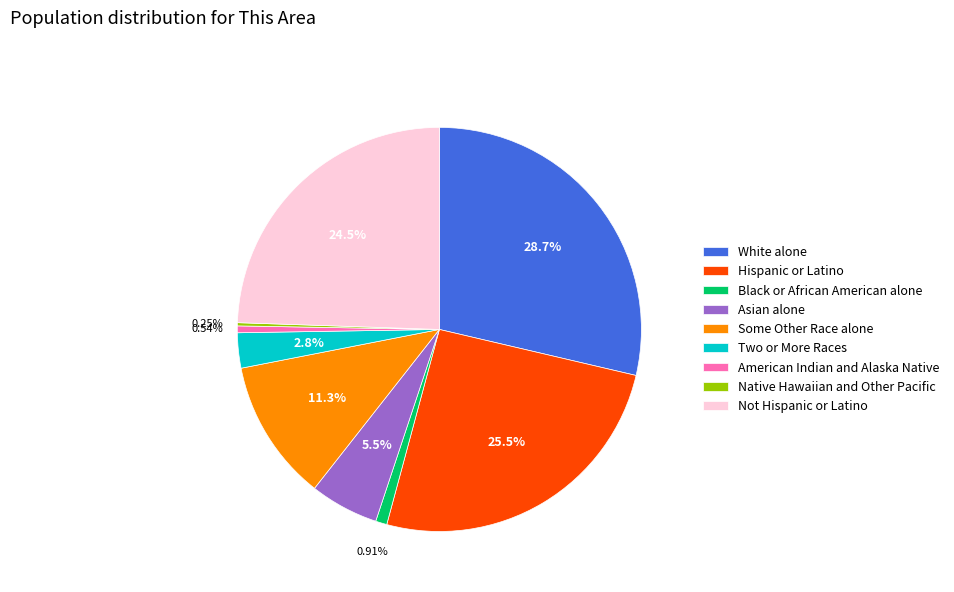

What is the largest slice in the pie chart?

White alone